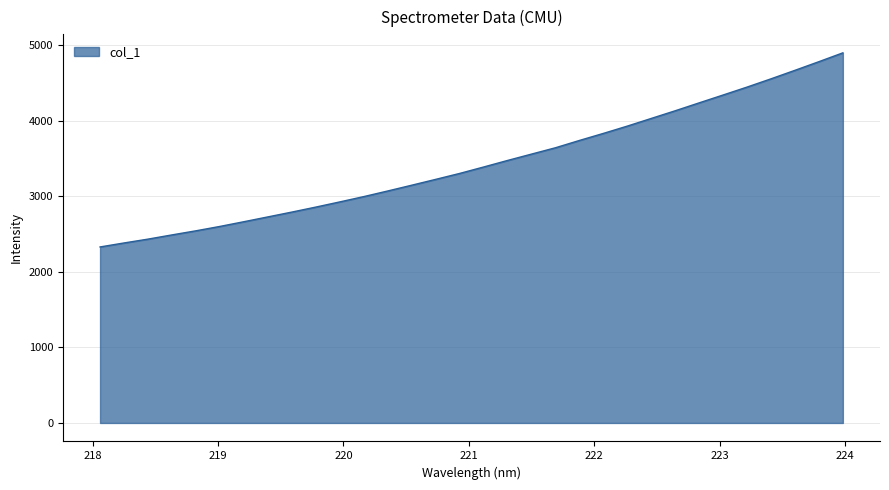

What is the difference between the maximum and minimum values?

2567.6